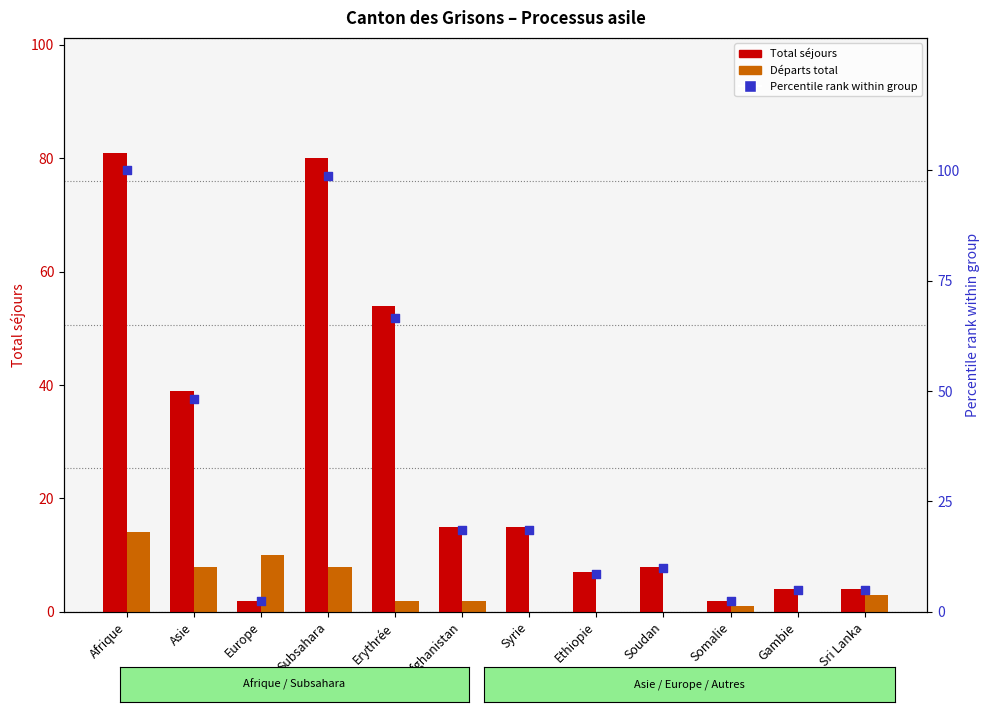

At which category is the sum across all series the highest?

Afrique